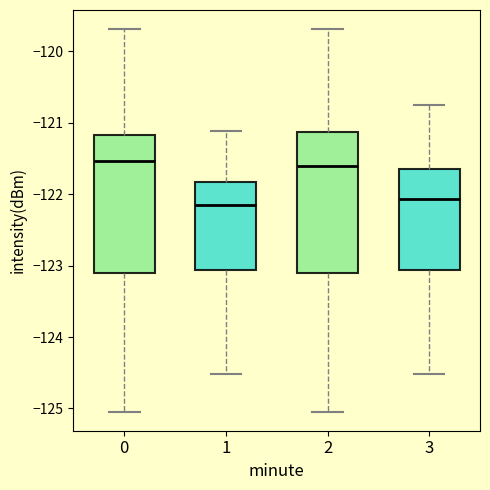

Where does the lower whisker of the box at x = 2 end on the y-axis? The values are not printed on the chart, so give them approximately, as read against the axis.

-125.0